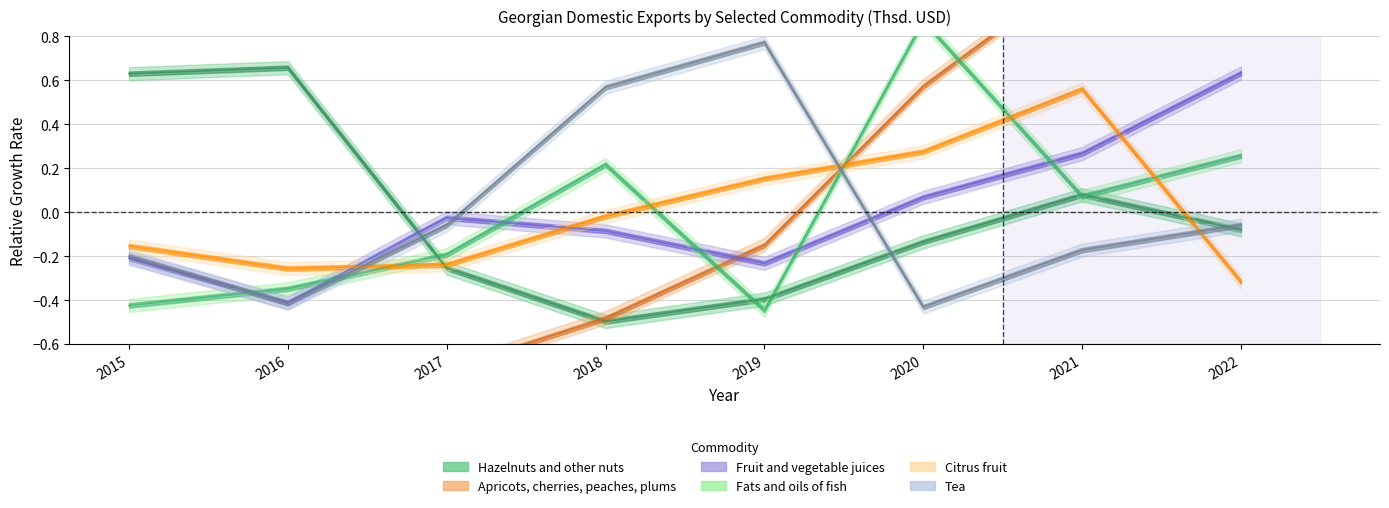

Which series has the largest total across all categories?

Citrus fruit